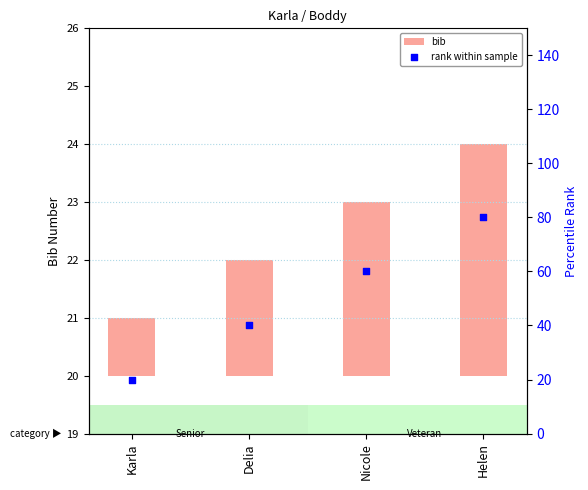

Which series has the largest total across all categories?

rank within sample